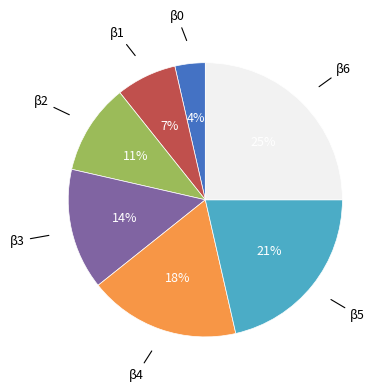

To the nearest percent, what is the difference between the largest and smallest slice percentages?

21%